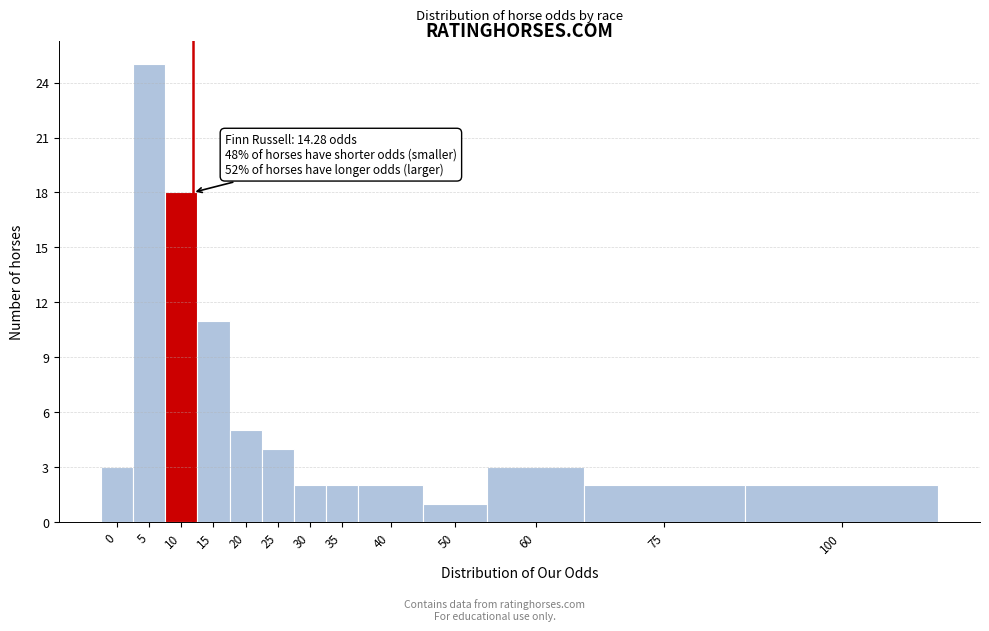

Reading left to right, transcribe all the data shown in this chart.

3	25	18	11	5	4	2	2	2	1	3	2	2